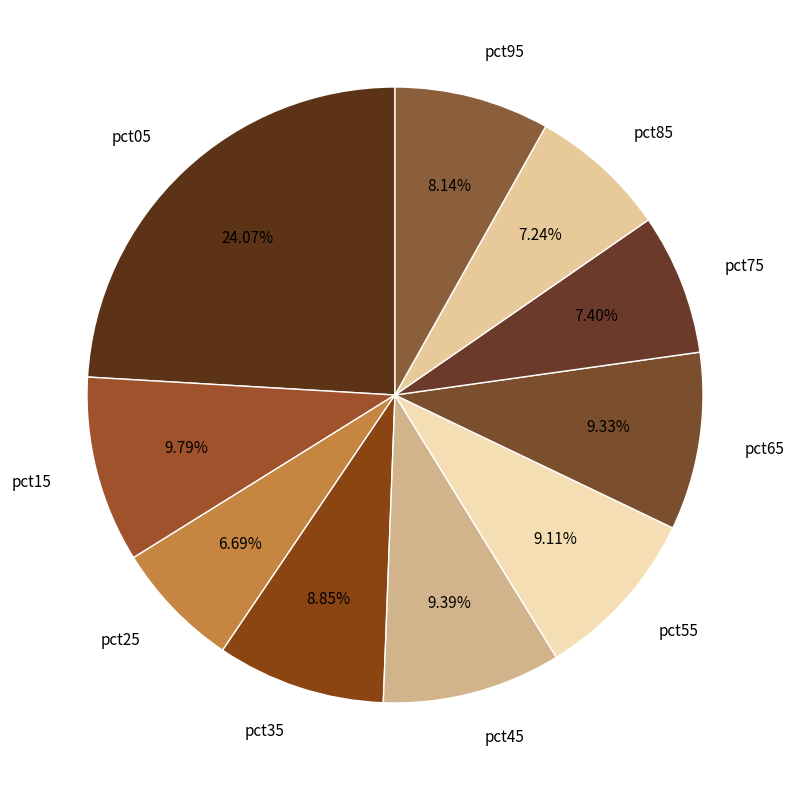

What percentage is the pct75 slice, to the nearest percent?

7%